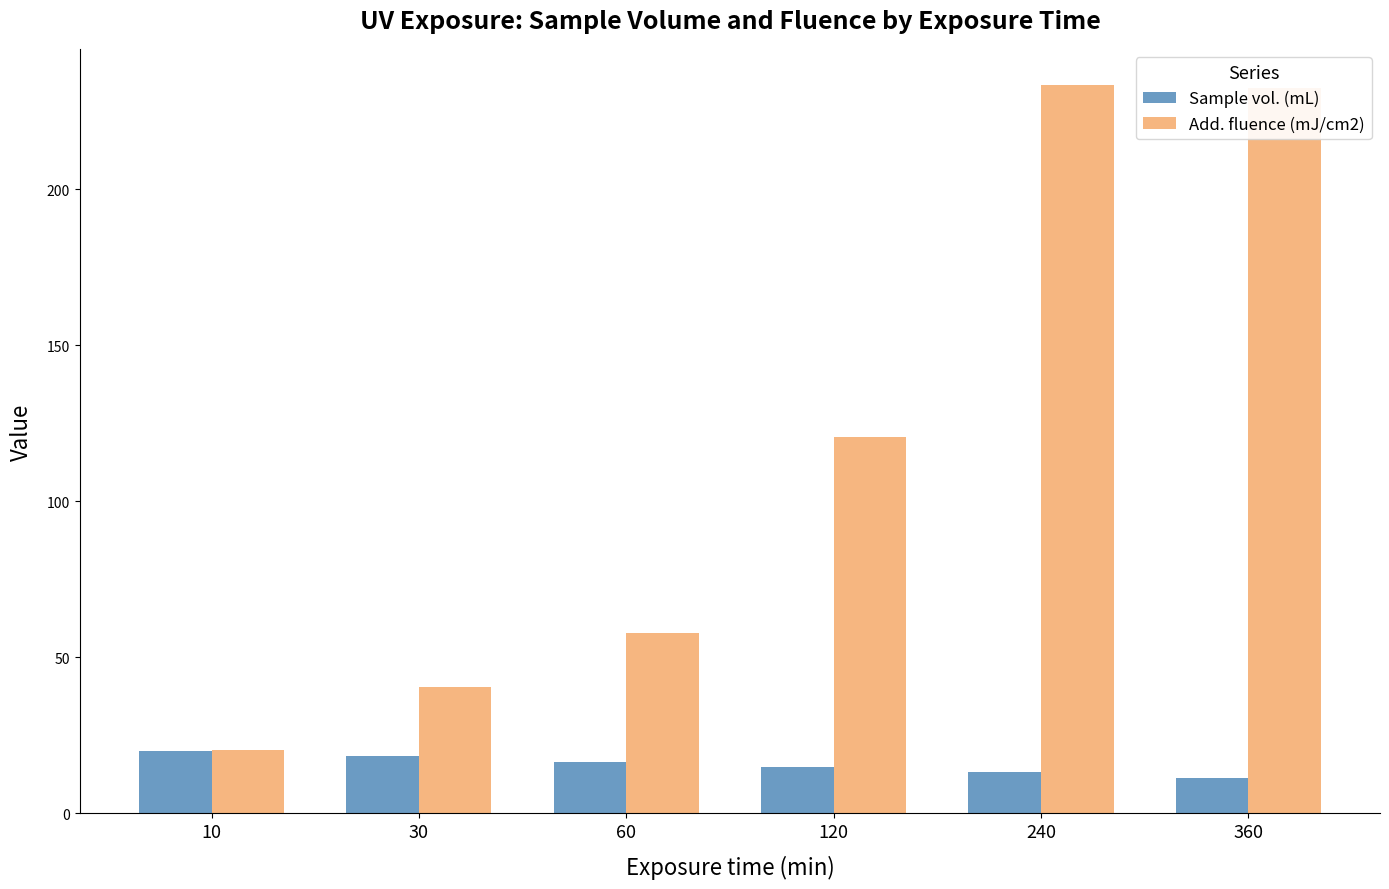

Which series has the largest total across all categories?

Add. fluence (mJ/cm2)